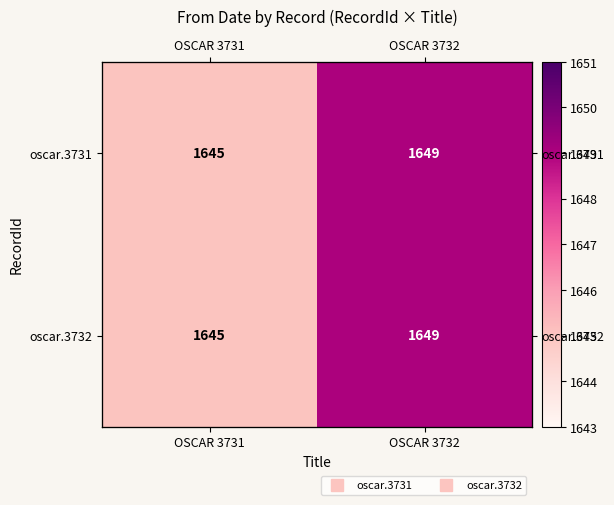

What is the total value across all series at OSCAR 3732?

3298